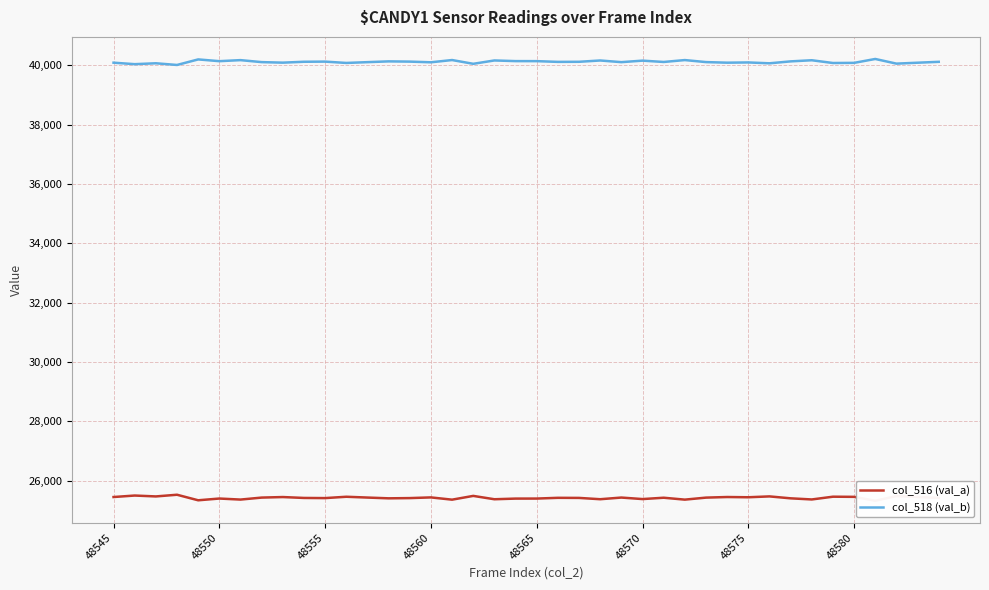

What is the lowest value of the col_518 (val_b) series?

40014